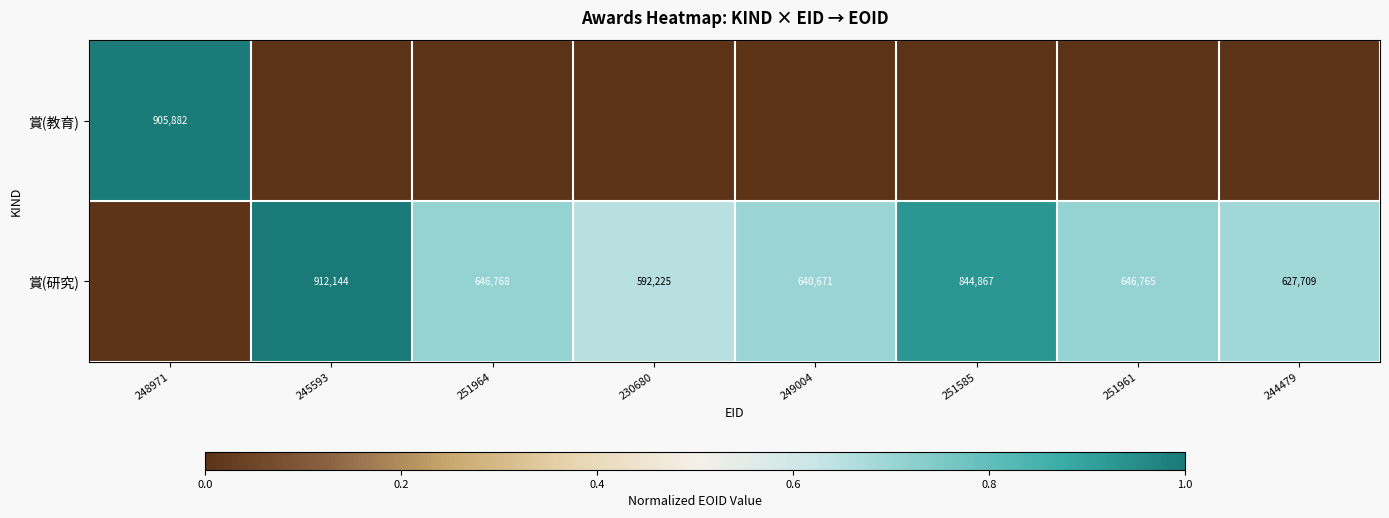

True or false: 賞(研究) has a value of 930824 at 251964.

False